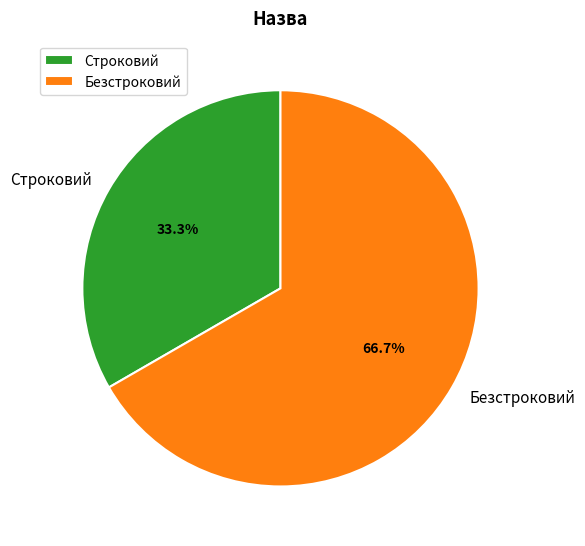

Between Безстроковий and Строковий, which is larger?

Безстроковий